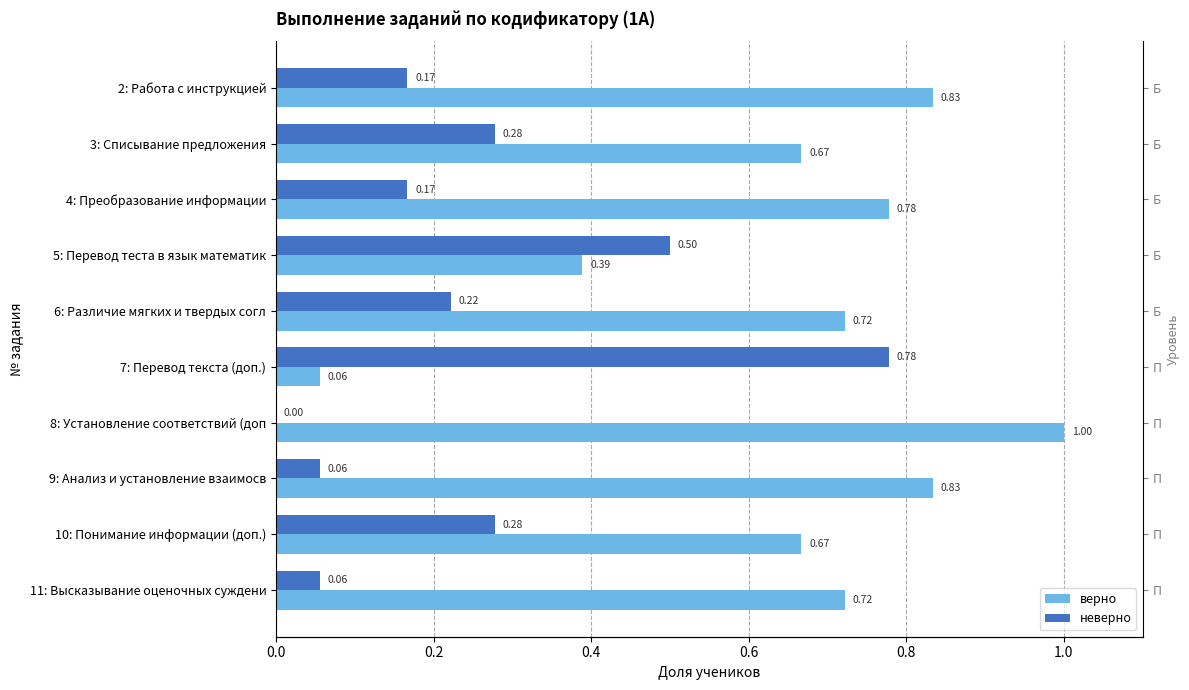

What is the sum of the верно values at 7: Перевод текста (доп.) and 4: Преобразование информации?

0.8